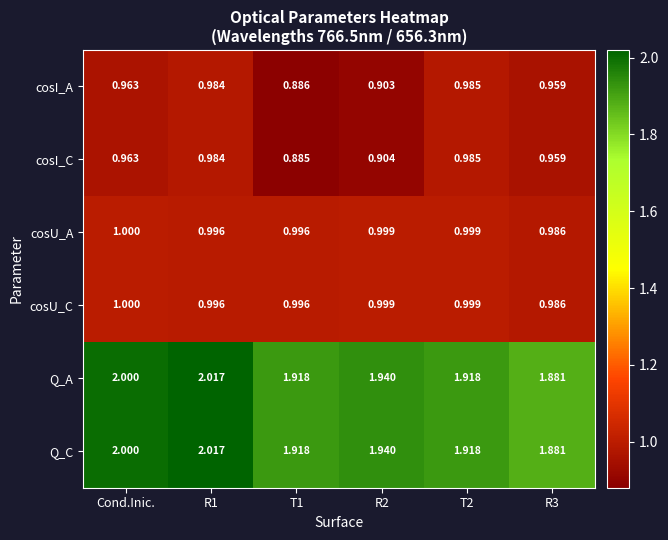

Is the value of cosI_C at T1 greater than the value of cosU_C at R2?

No